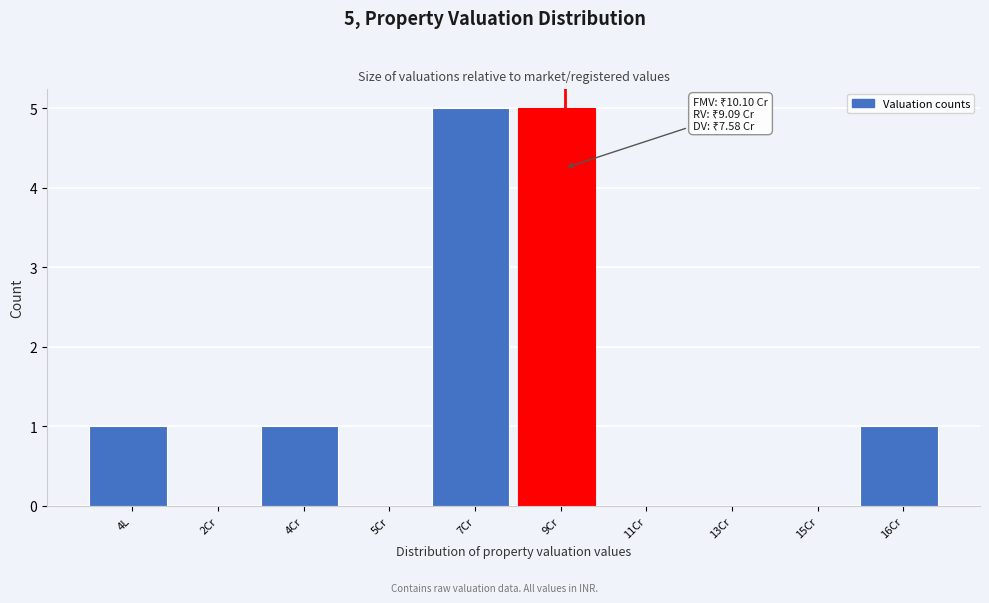

Reading left to right, what are all the values shown in this chart?

4L=1	2Cr=0	4Cr=1	5Cr=0	7Cr=5	9Cr=5	11Cr=0	13Cr=0	15Cr=0	16Cr=1